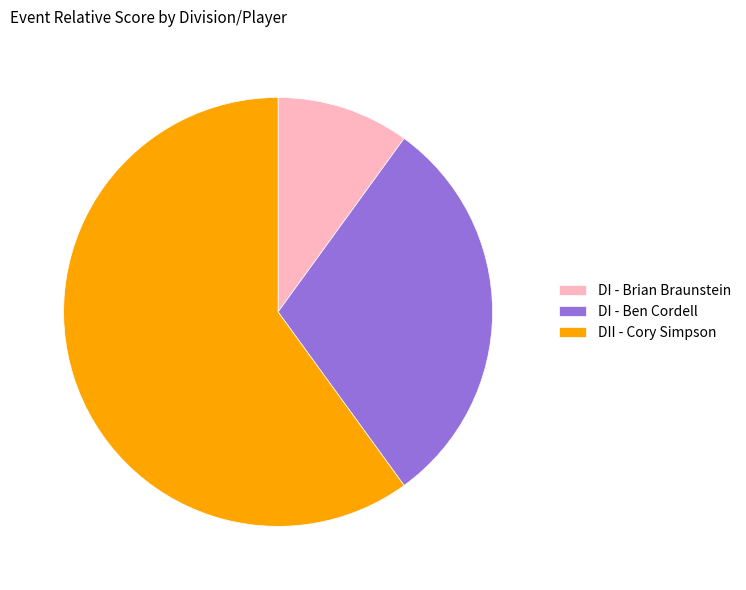

Is the sum of DII - Cory Simpson and DI - Brian Braunstein greater than half?

Yes